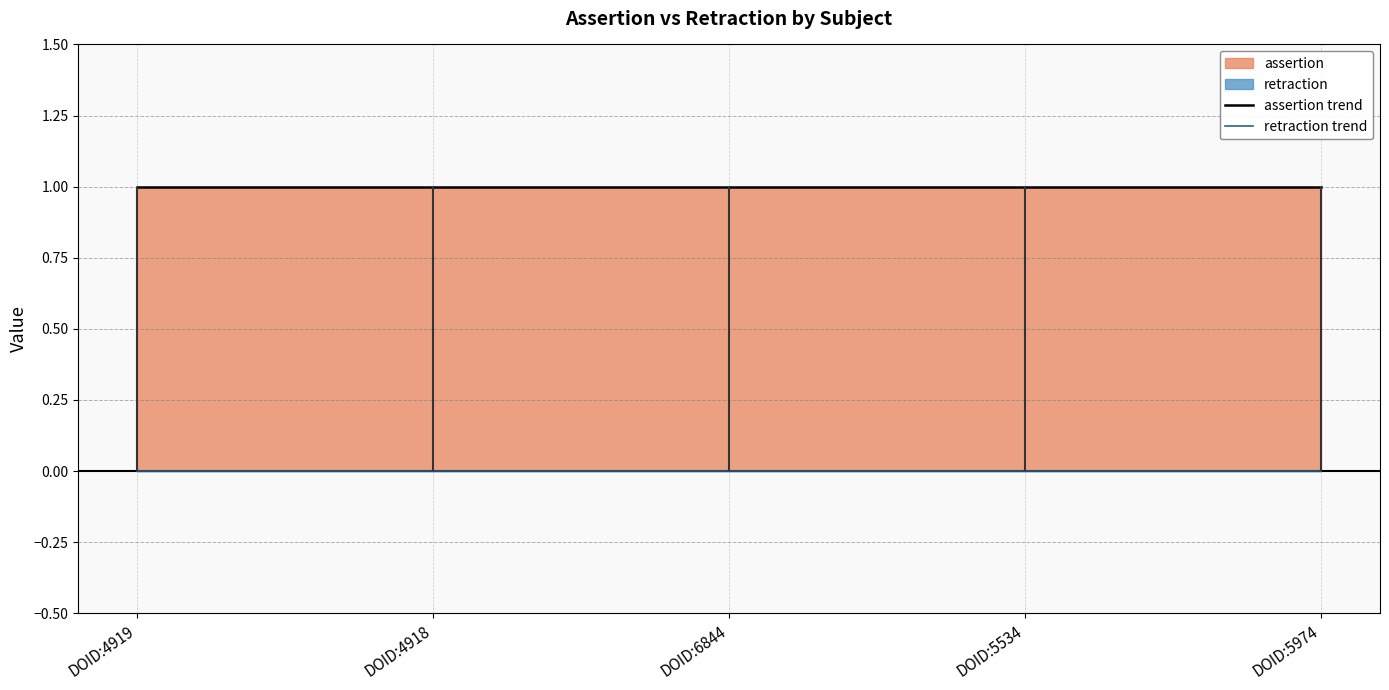

Reading left to right, transcribe all the data shown in this chart.

assertion trend: DOID:4919=1	DOID:4918=1	DOID:6844=1	DOID:5534=1	DOID:5974=1
retraction trend: DOID:4919=0	DOID:4918=0	DOID:6844=0	DOID:5534=0	DOID:5974=0